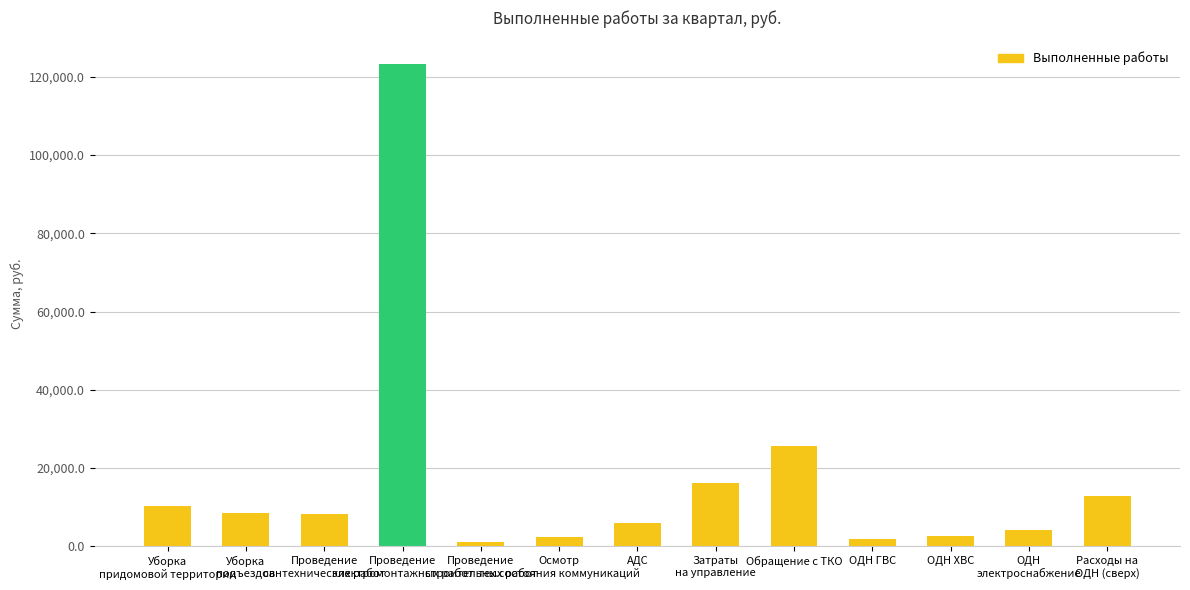

What is the value of the 7th bar from the left?

5873.3